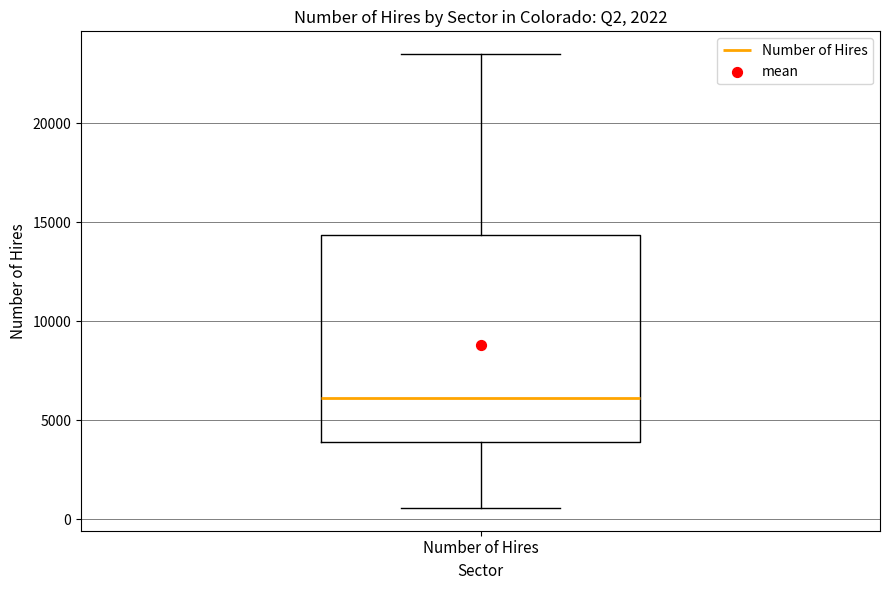

Where is the upper edge of the box for Number of Hires on the y-axis? The values are not printed on the chart, so give them approximately, as read against the axis.

14500